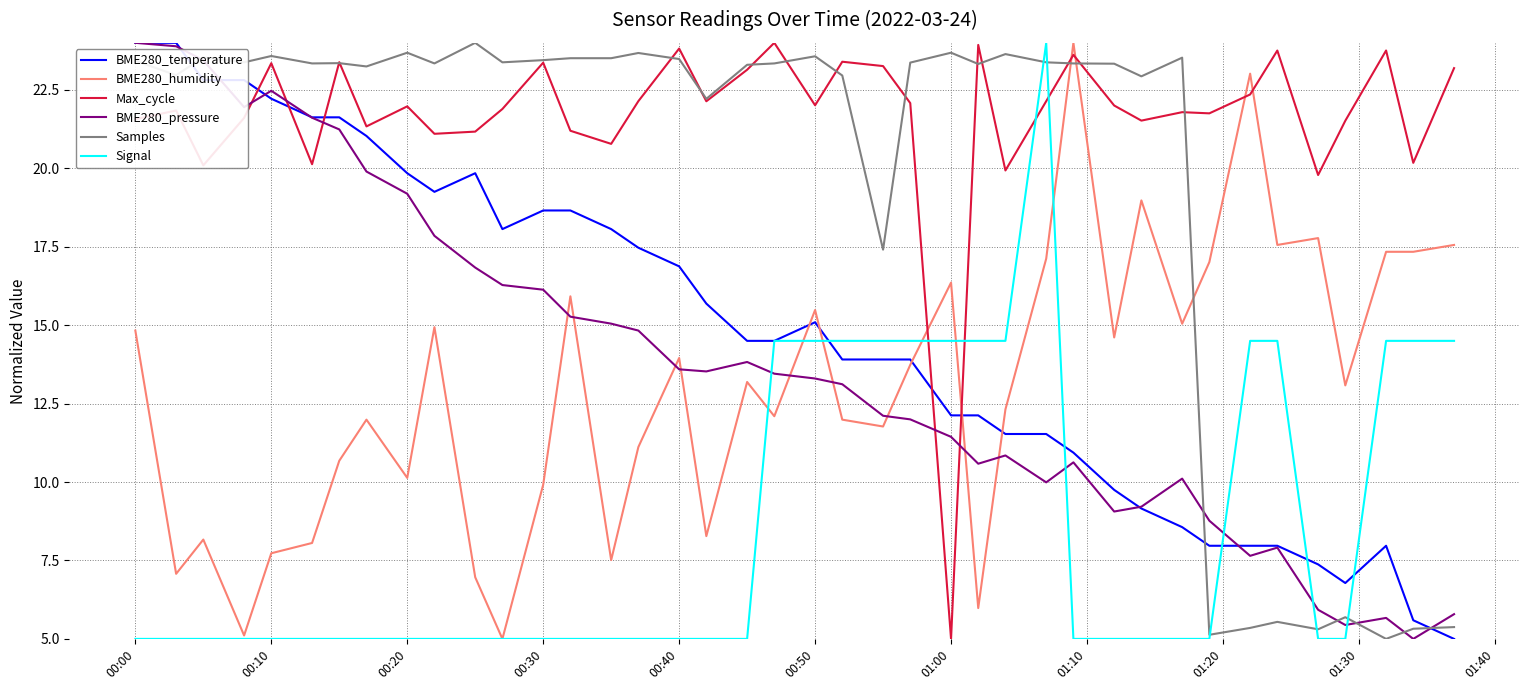

What is the minimum value shown in the chart?

5.0